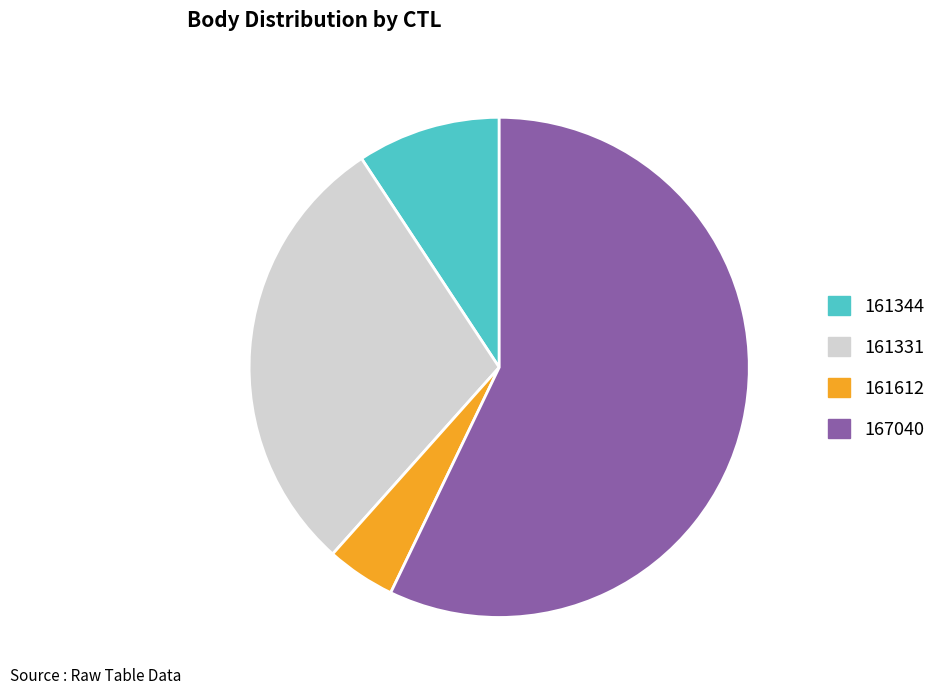

Which slice is the largest?

167040